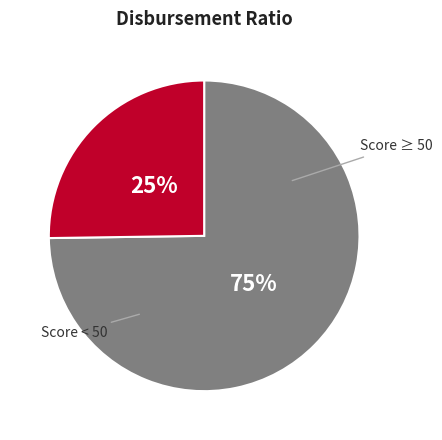

Does any single category account for the majority?

Yes